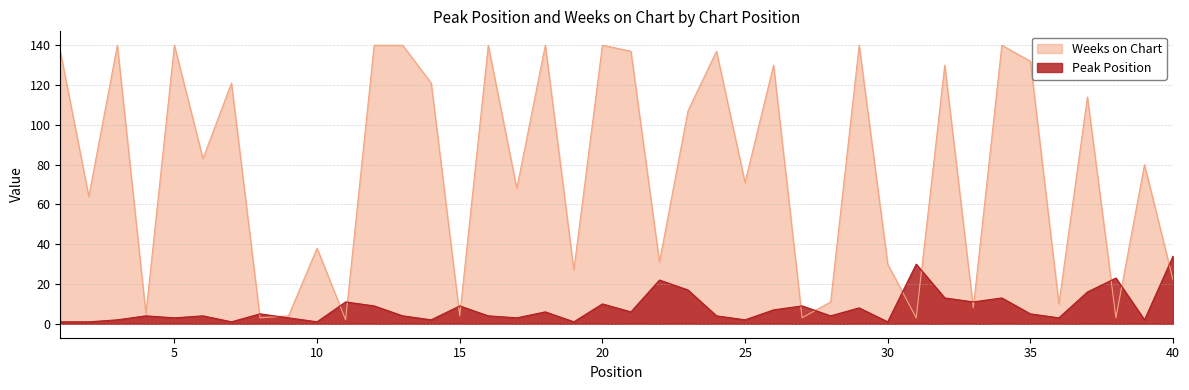

True or false: Peak Position and Weeks on Chart cross at least once.

True